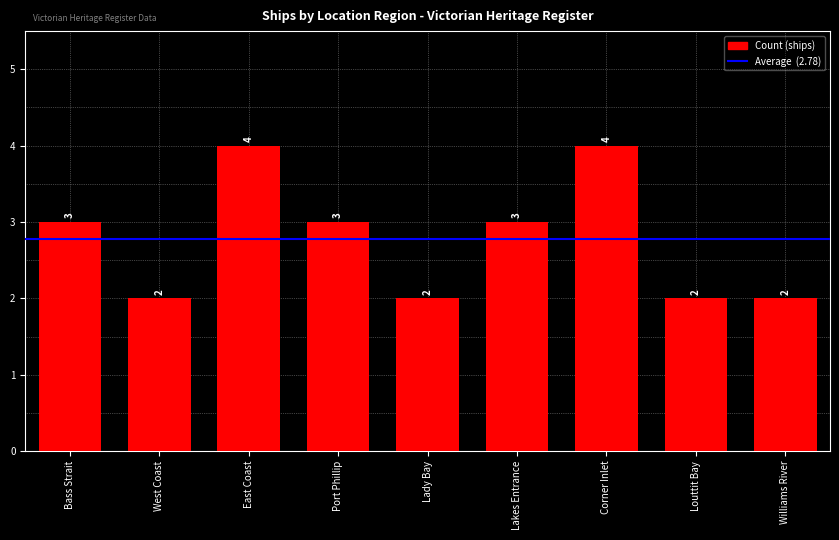

What is the sum of all values?

25